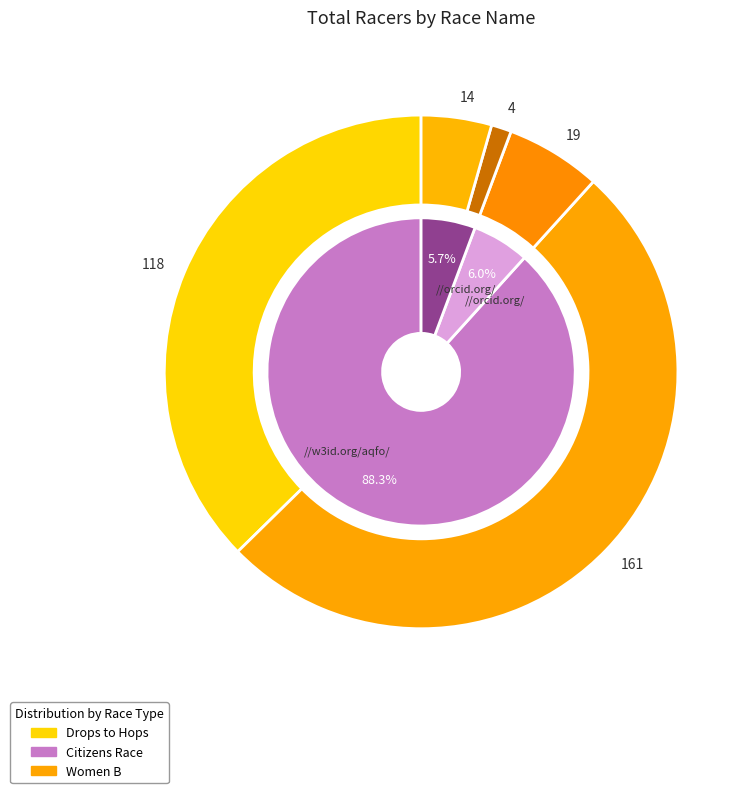

Rank the categories by value from lowest to highest.

Check Your Legs Road Race, Cazenovia Hillbender, Drops to Hops (2017), Drops to Hops, Drops to Hops Road Race